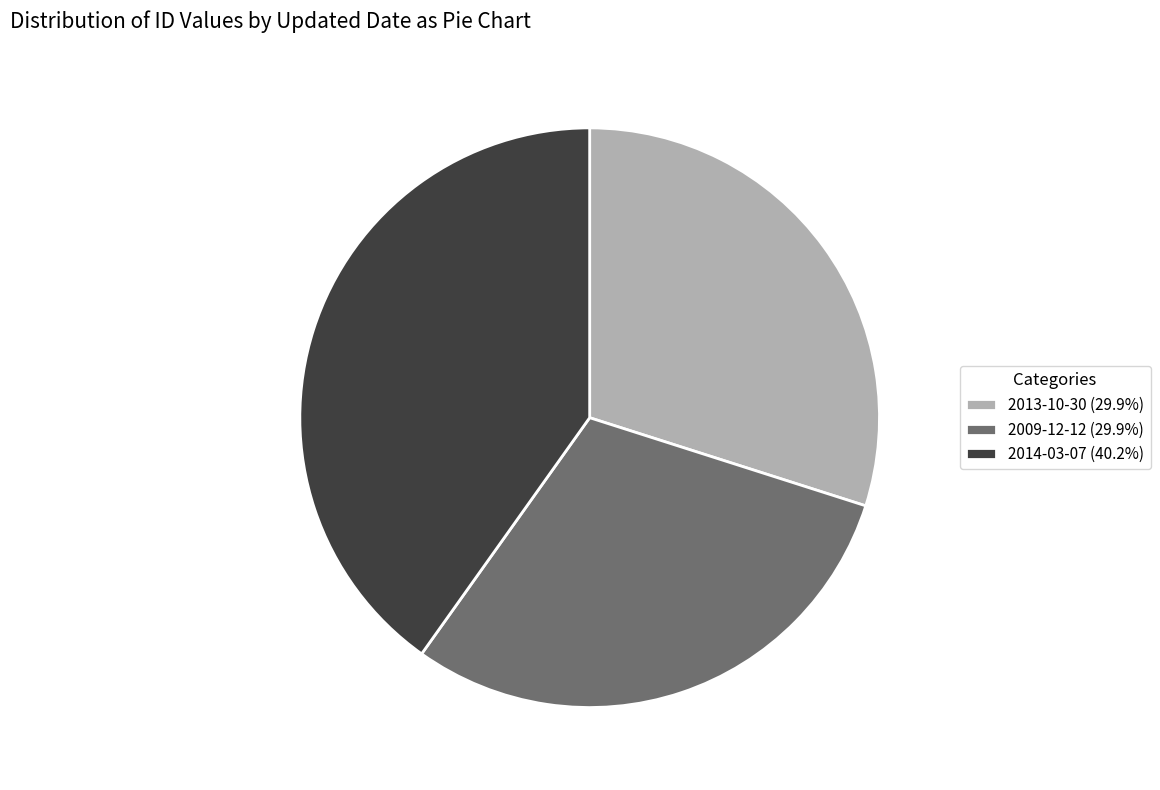

Do 2014-03-07 and 2013-10-30 together represent more than half of the pie?

Yes